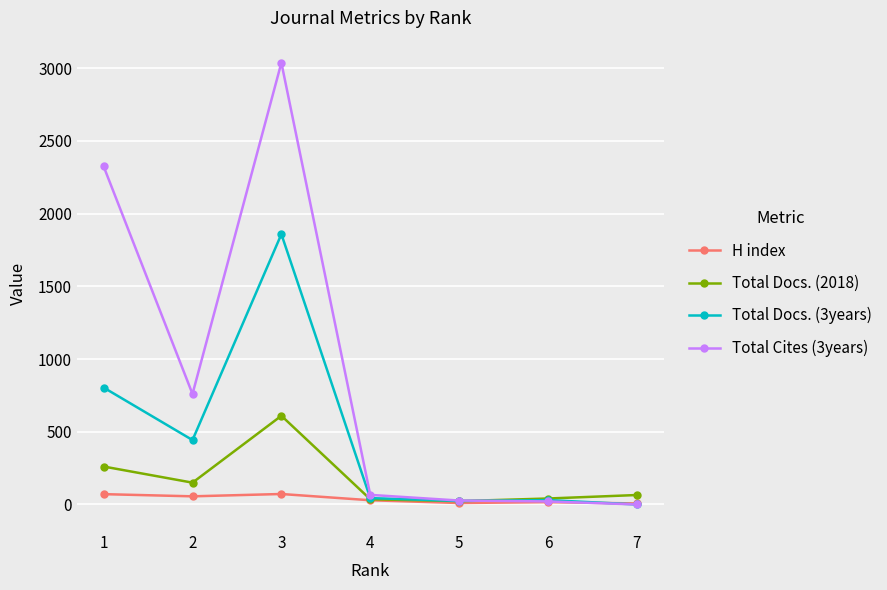

What is the highest value of the Total Docs. (2018) series?

610